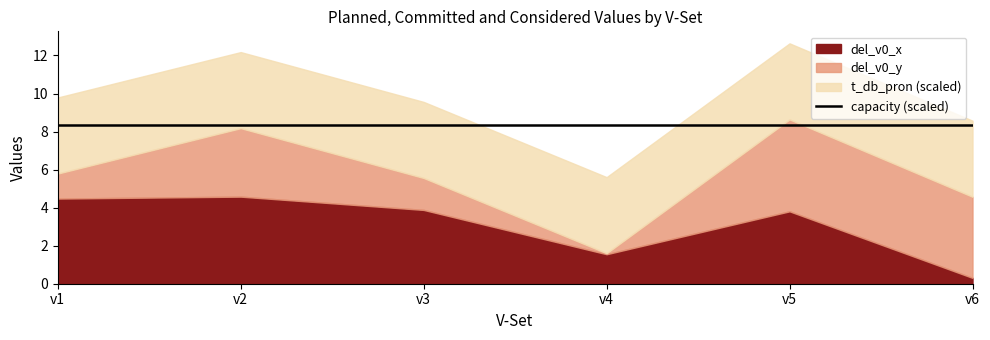

At which category does del_v0_x reach its first local valley?

v4